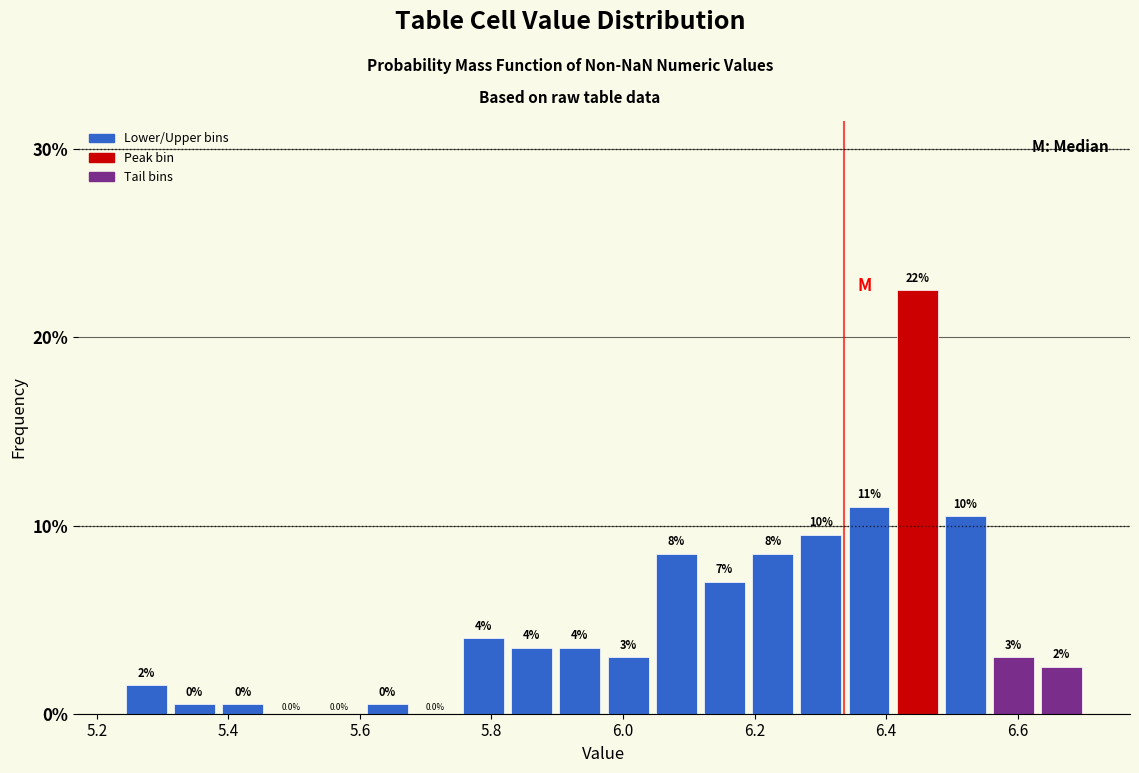

Read against the x-axis, roughly where is the centre of the tallest bar?

6.44